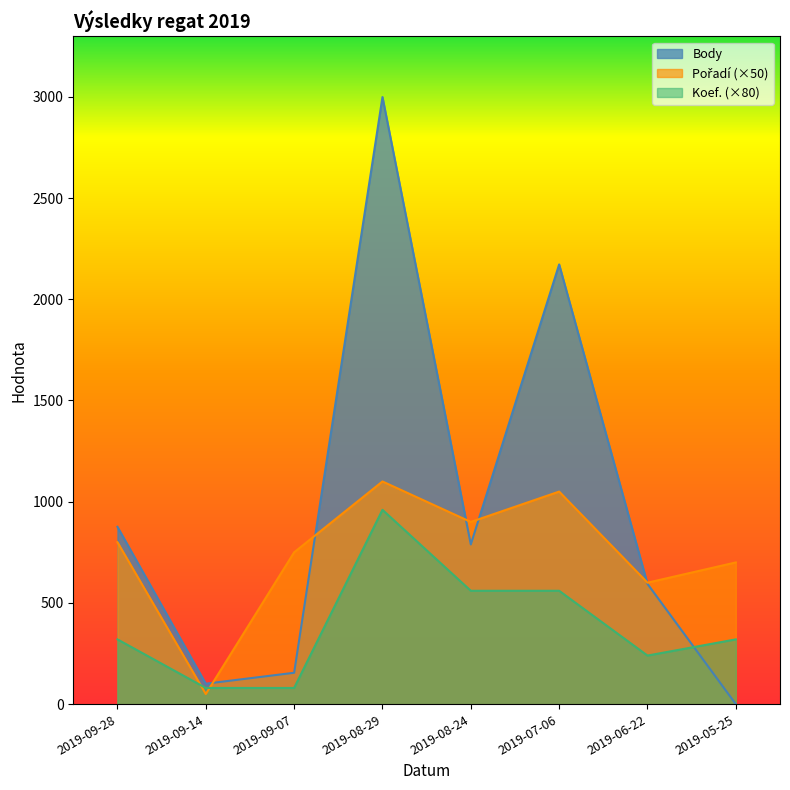

At which category is the sum across all series the highest?

2019-08-29